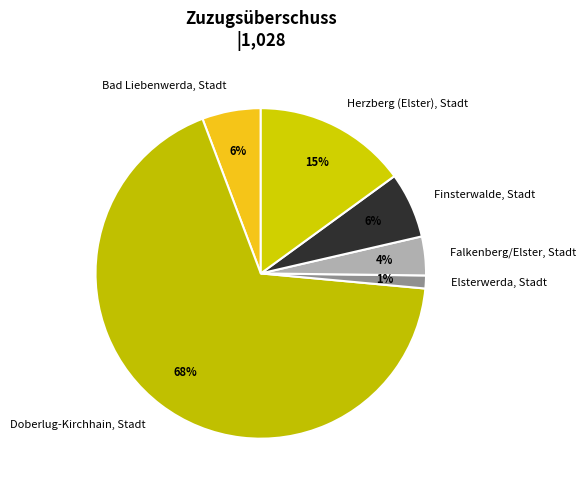

Which category has the smallest portion of the pie?

Elsterwerda, Stadt